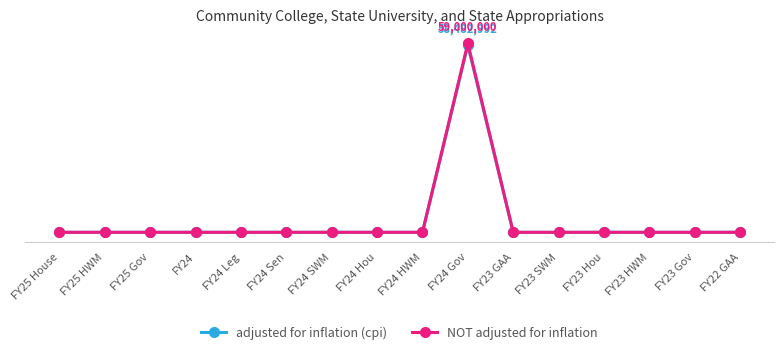

True or false: adjusted for inflation (cpi) has more than 1 points higher than both neighbors.

False